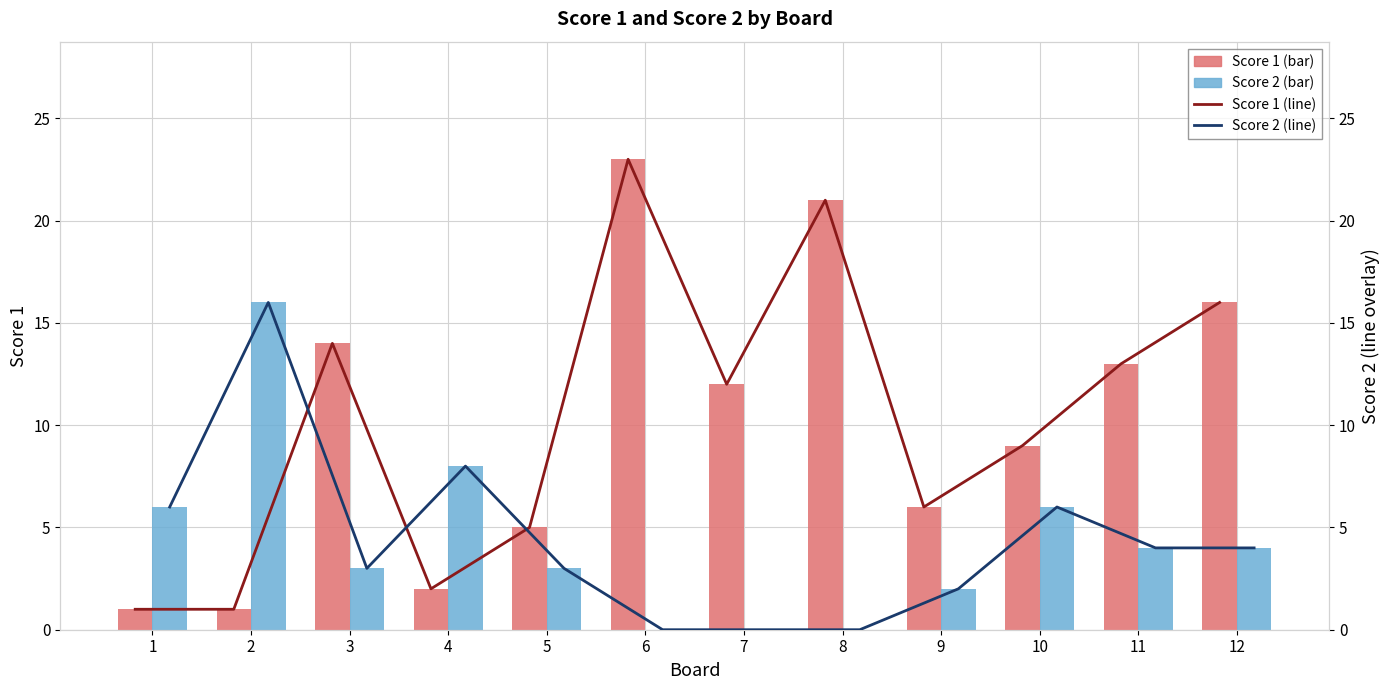

At 6, list the series in order from smallest to largest.

Score 2, Score 2 (line), Score 1, Score 1 (line)